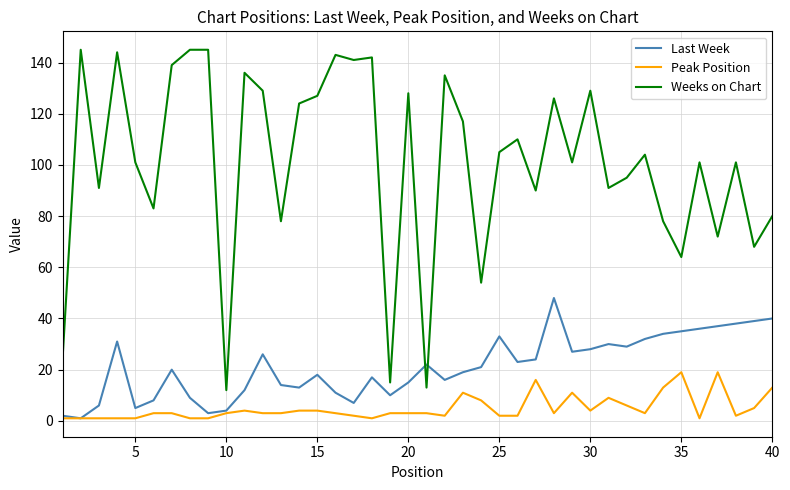

What are all the series names shown in the legend?

Last Week, Peak Position, Weeks on Chart